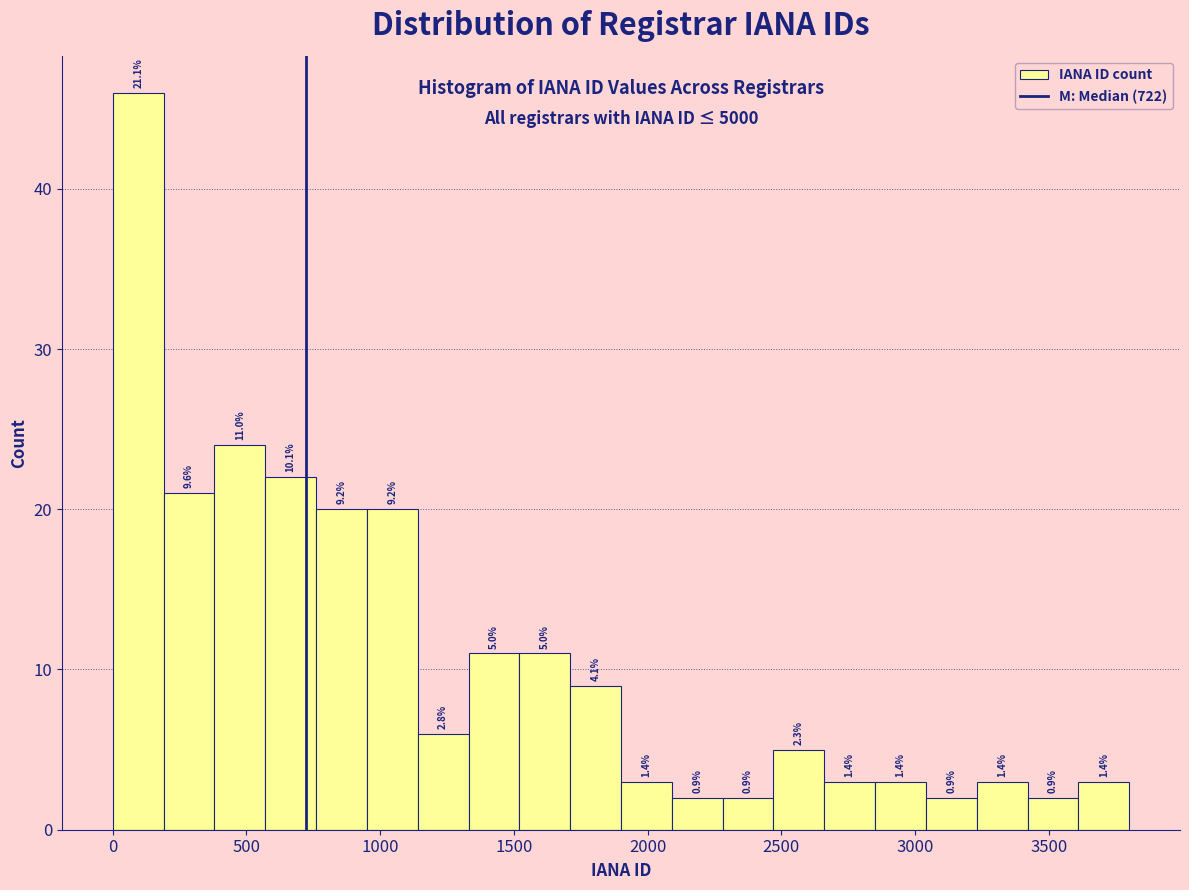

Around what value on the x-axis is the tallest bar? Give the approximate position of its centre, as read against the axis.

100